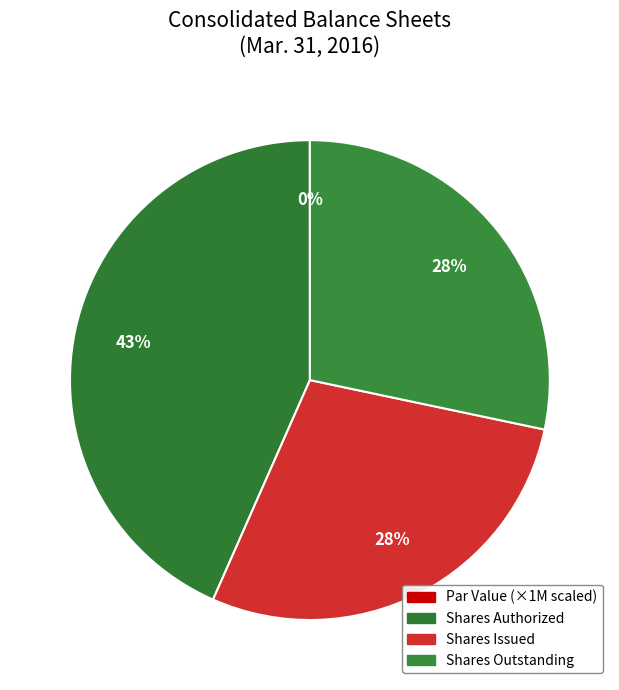

Count the number of slices in the pie.

4